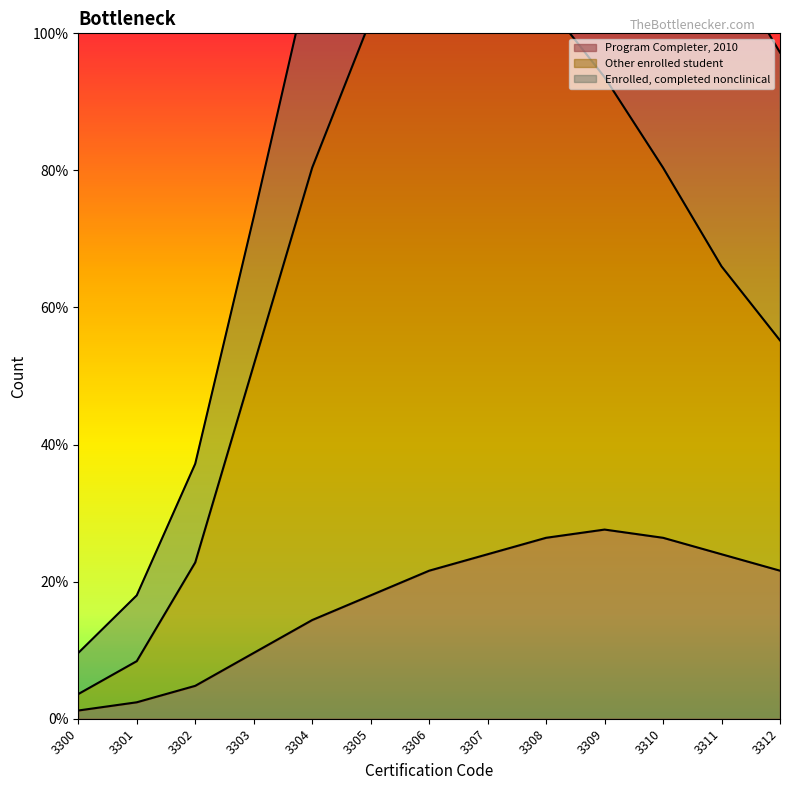

What is the highest value of the Program Completer, 2010 series?

27.6